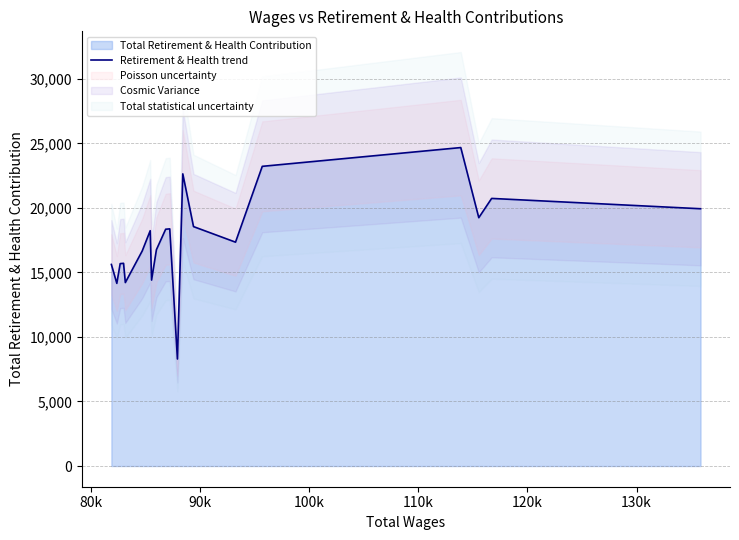

Does the chart display data point markers on the line(s)?

No